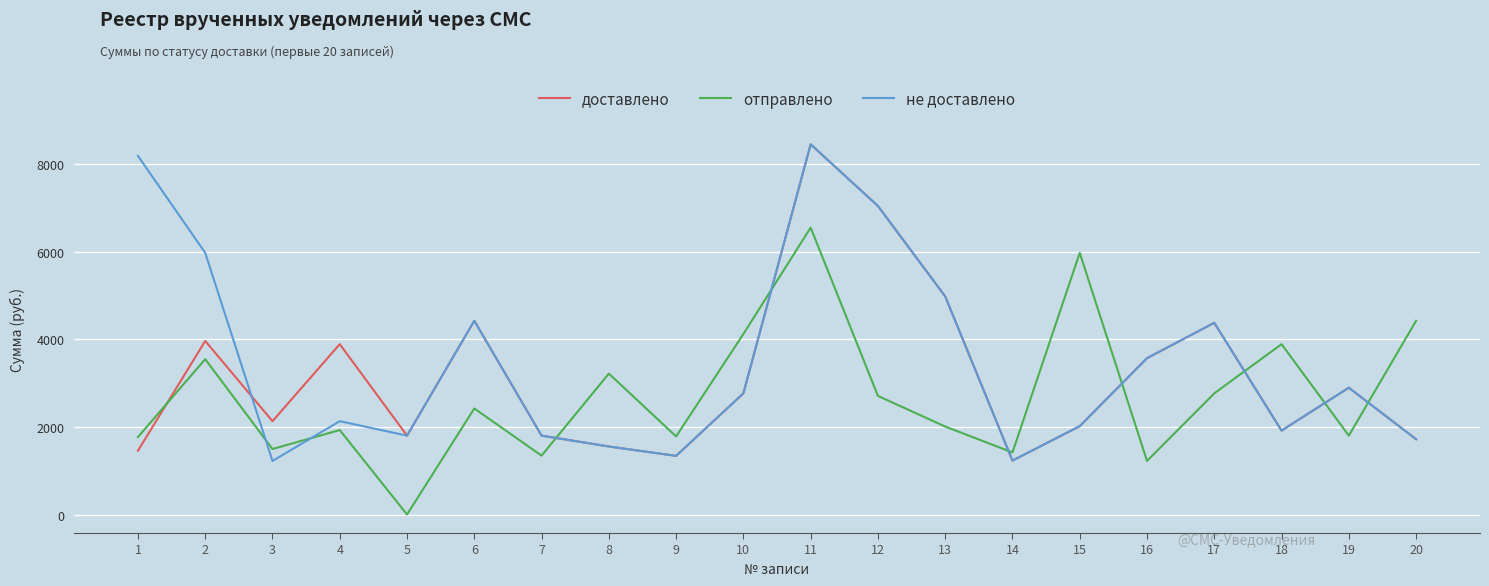

At which category is the sum across all series the highest?

11